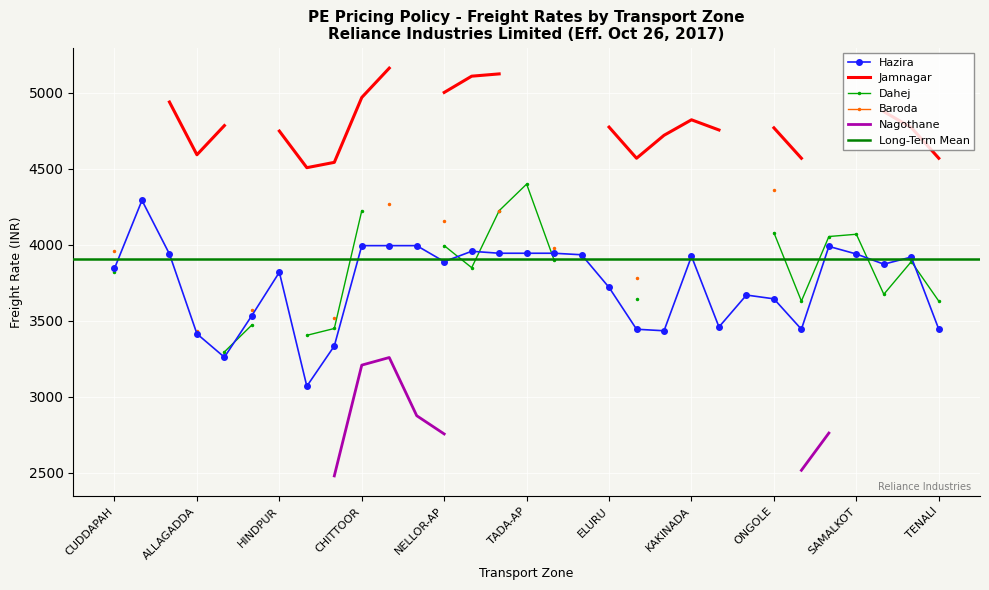

What is the lowest value of the Hazira series?

3070